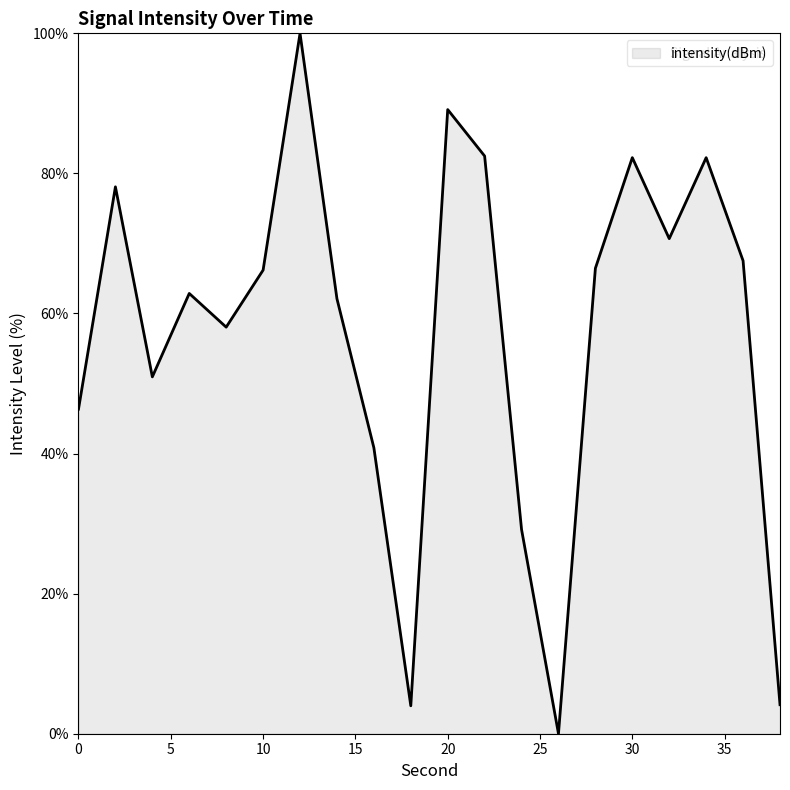

Does the chart display data point markers on the line(s)?

No